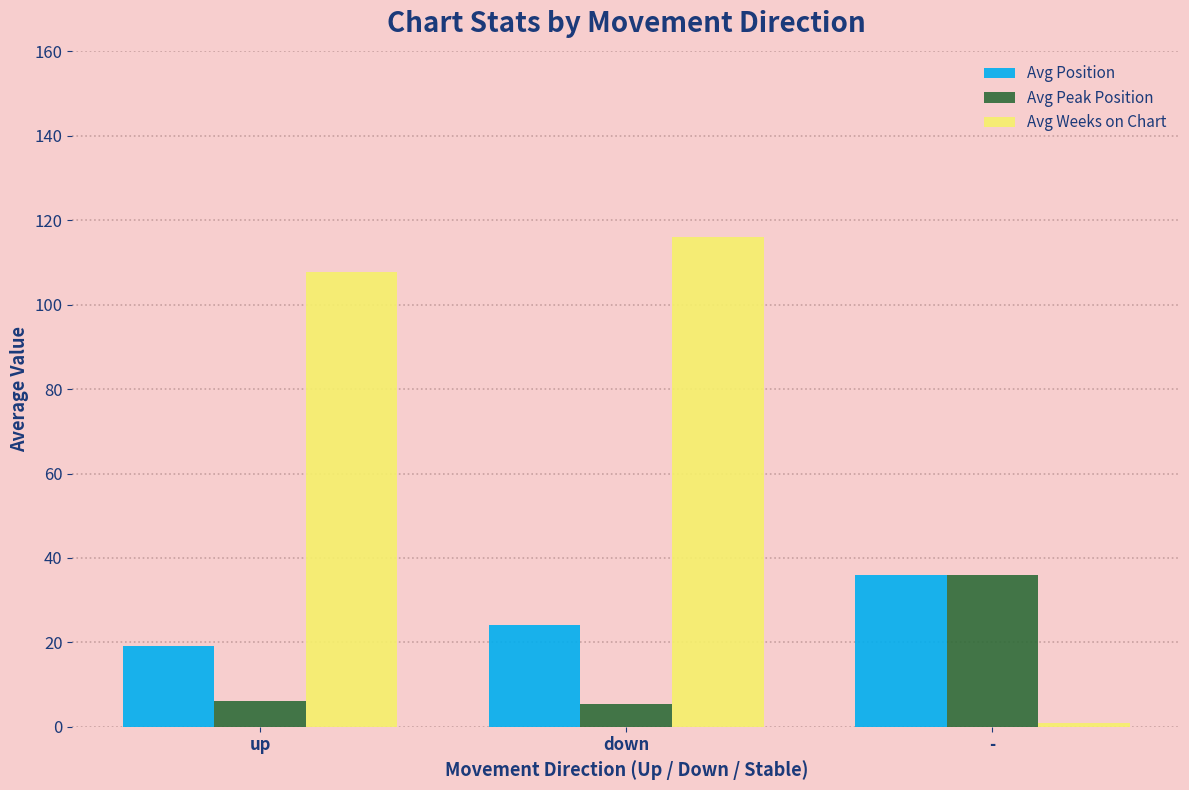

How many distinct data groups are displayed?

3